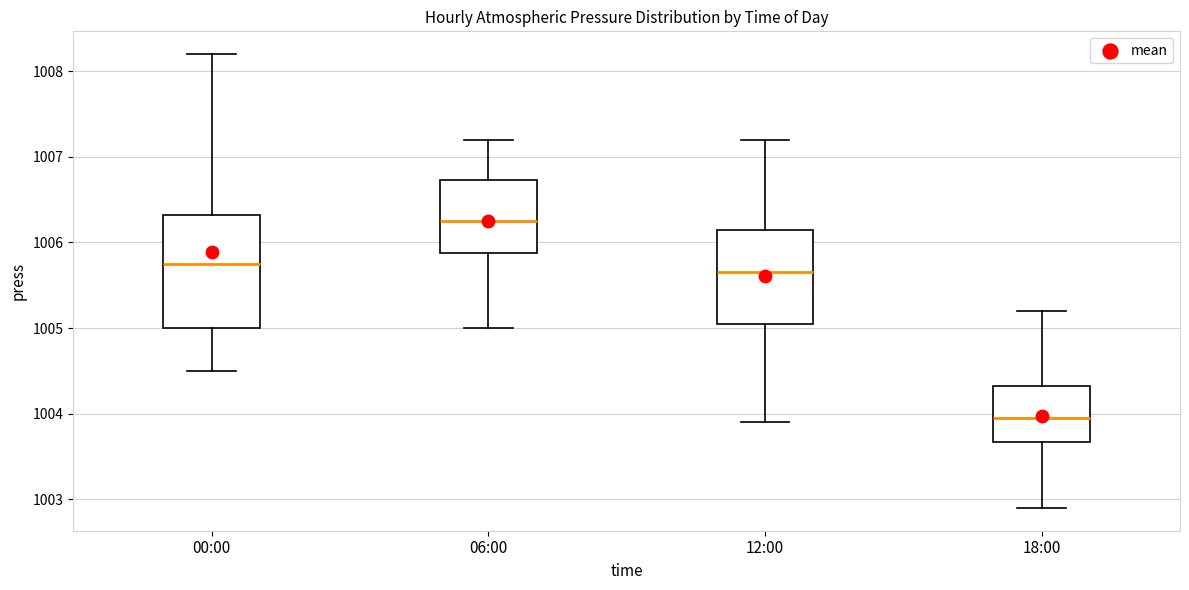

Comparing the boxes themselves (not the whiskers), which one is the tallest?

00:00